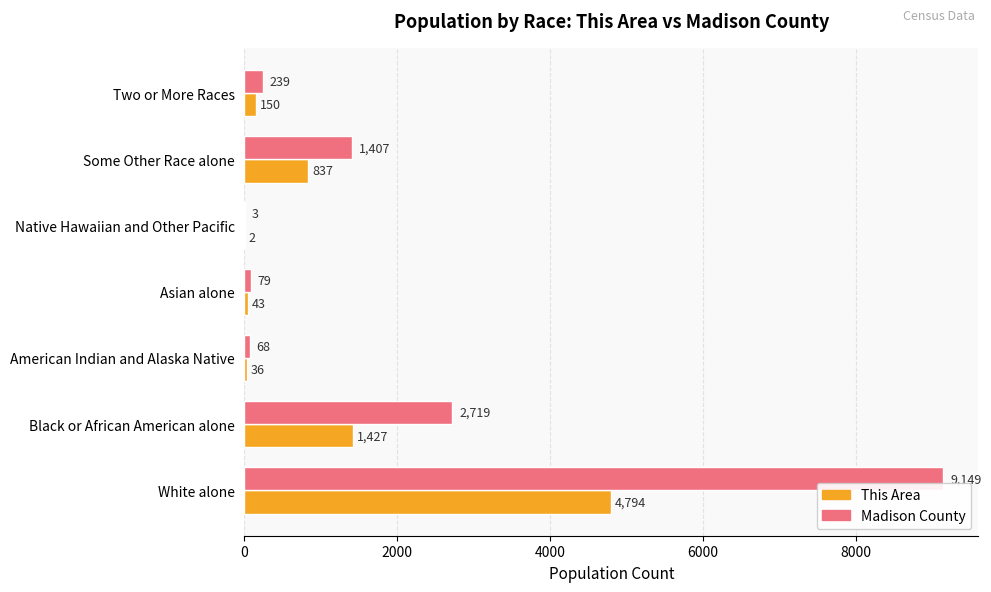

Read the This Area value at American Indian and Alaska Native.

36